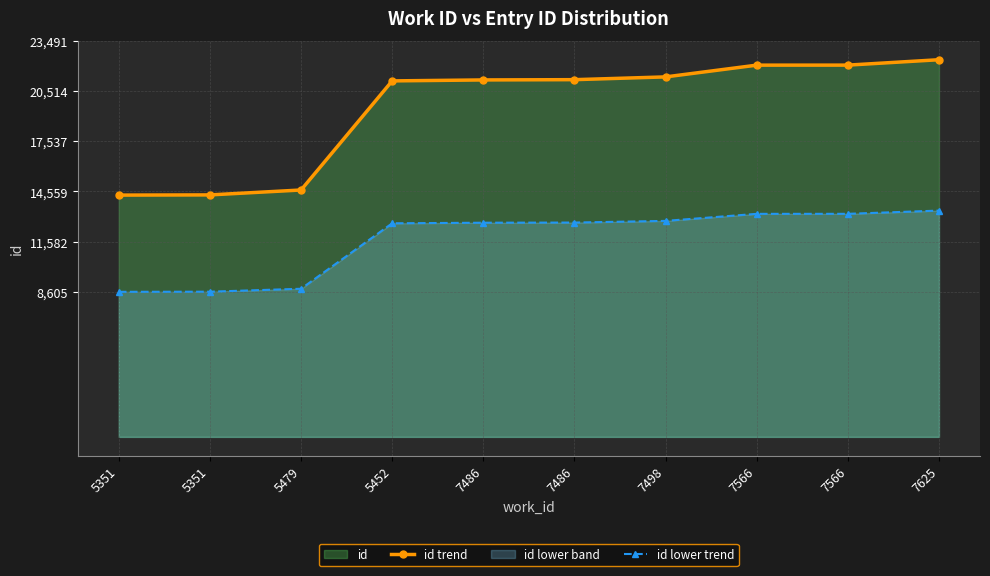

List the series in order of their overall mean, lowest first.

id lower trend, id trend